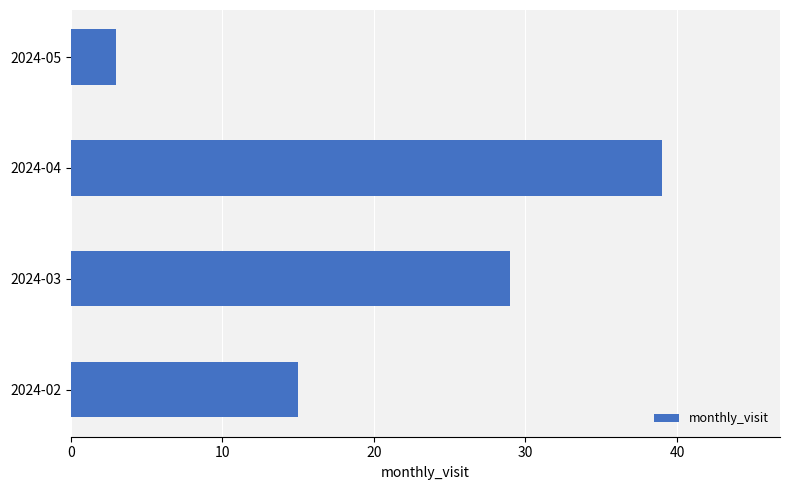

Reading bottom to top, extract all data points from this chart.

15	29	39	3